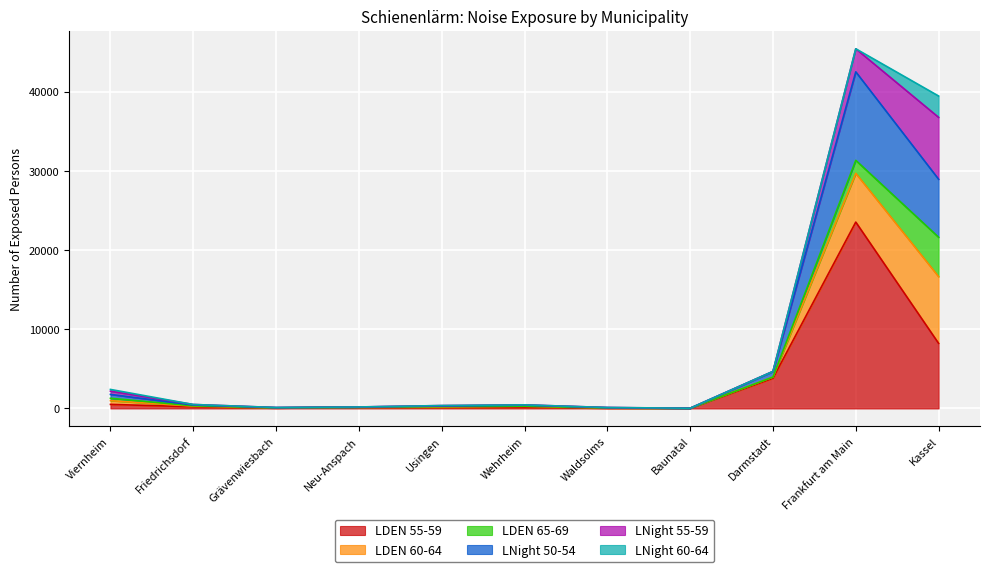

How many data points does each series have?

11